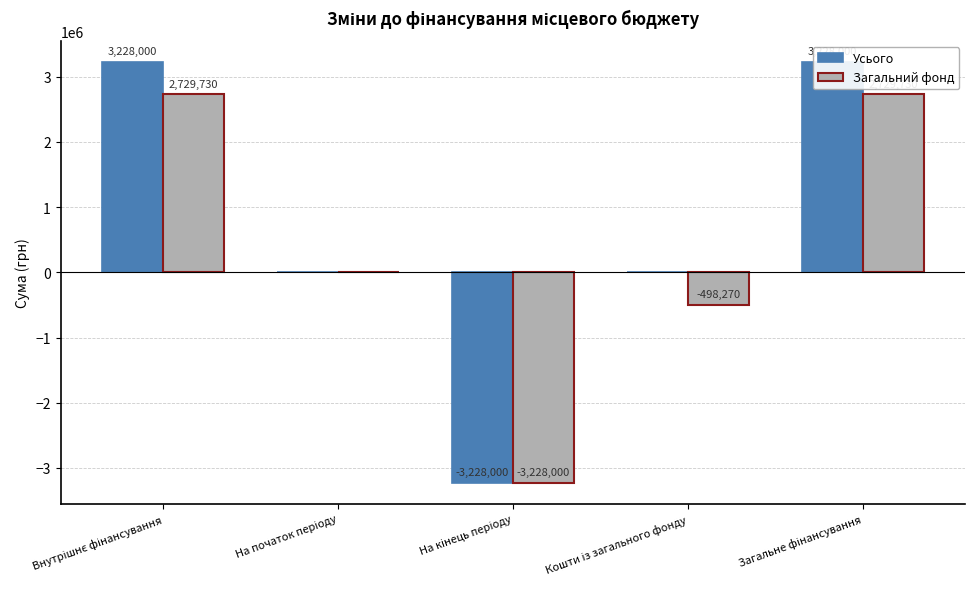

Between Загальне фінансування and На кінець періоду, which is larger?

Загальне фінансування